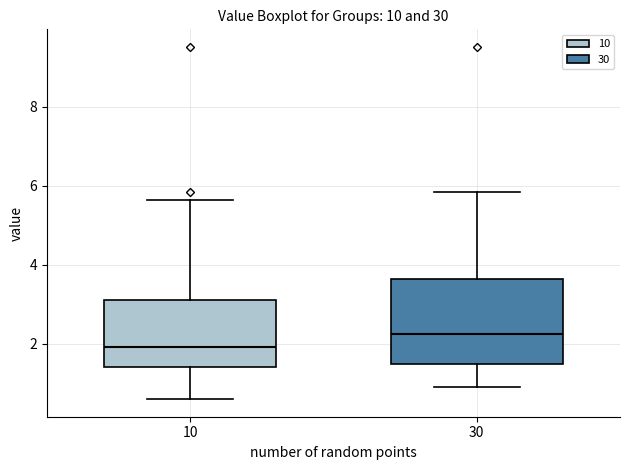

Reading left to right, read every box against the y-axis: the position of its median line, the range the box covers, and the ends of its whiskers. The values are not printed on the chart, so give them approximately, as read against the axis.

10: median 2.0, box 1.4 to 3.2, whiskers 0.6 to 5.6
30: median 2.2, box 1.4 to 3.6, whiskers 1.0 to 5.8